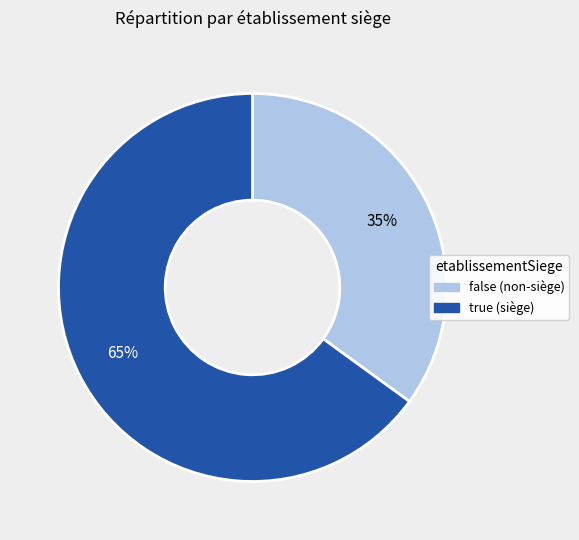

Which slice is the smallest?

false